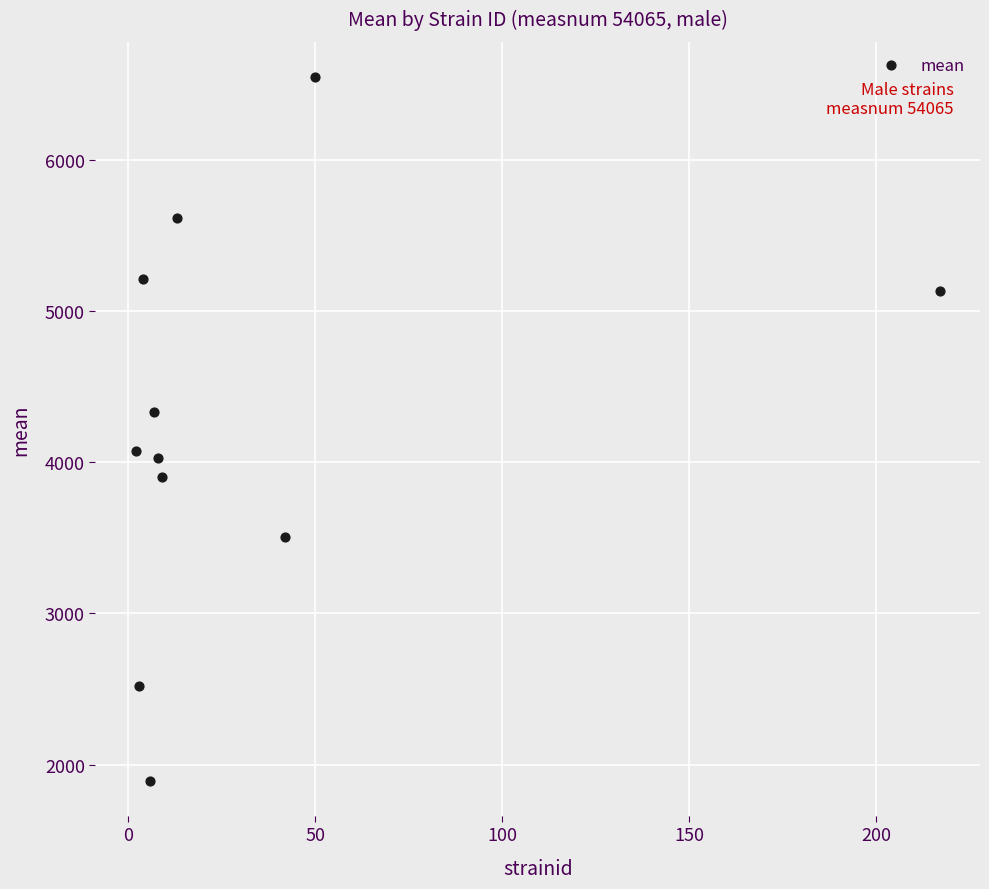

What is the range of X values (max minus min)?

215.0